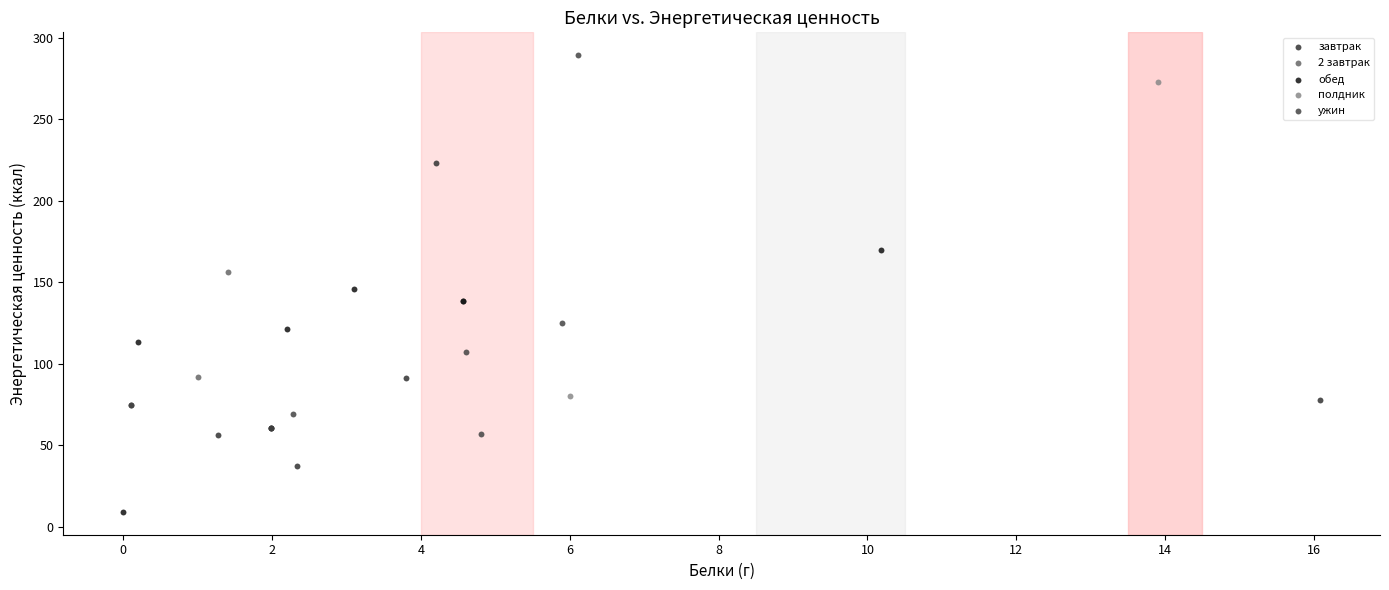

What are all the series names shown in the legend?

завтрак, 2 завтрак, обед, полдник, ужин